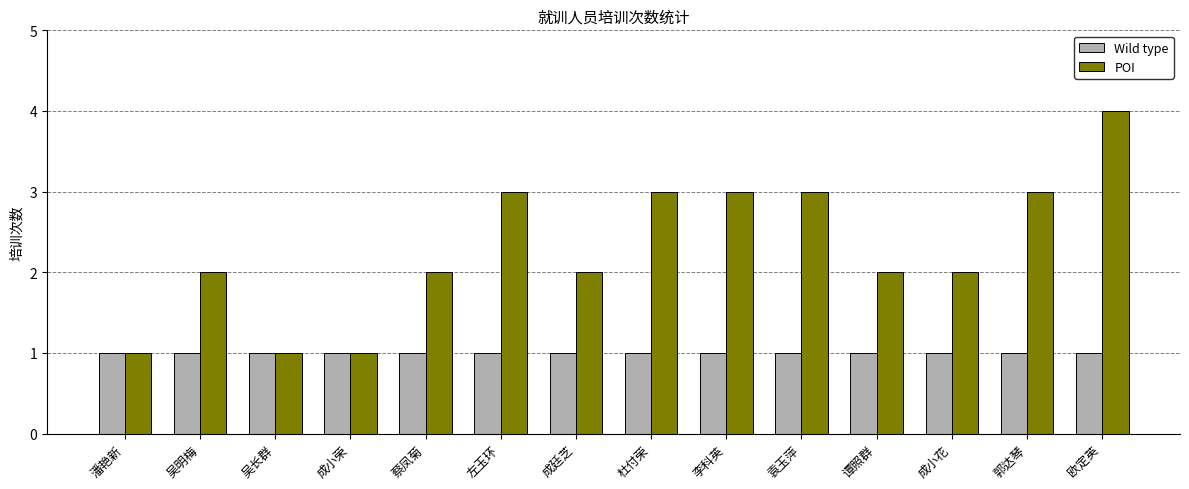

How many series are shown in this chart?

2